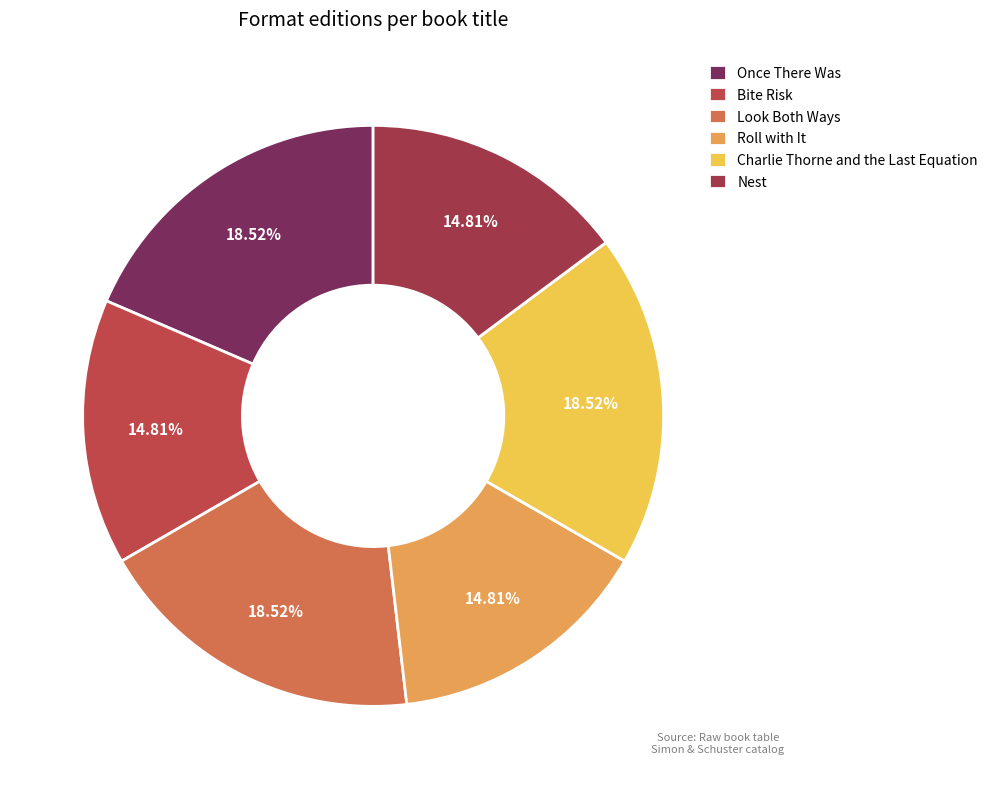

True or false: Bite Risk accounts for 15% of the total.

True